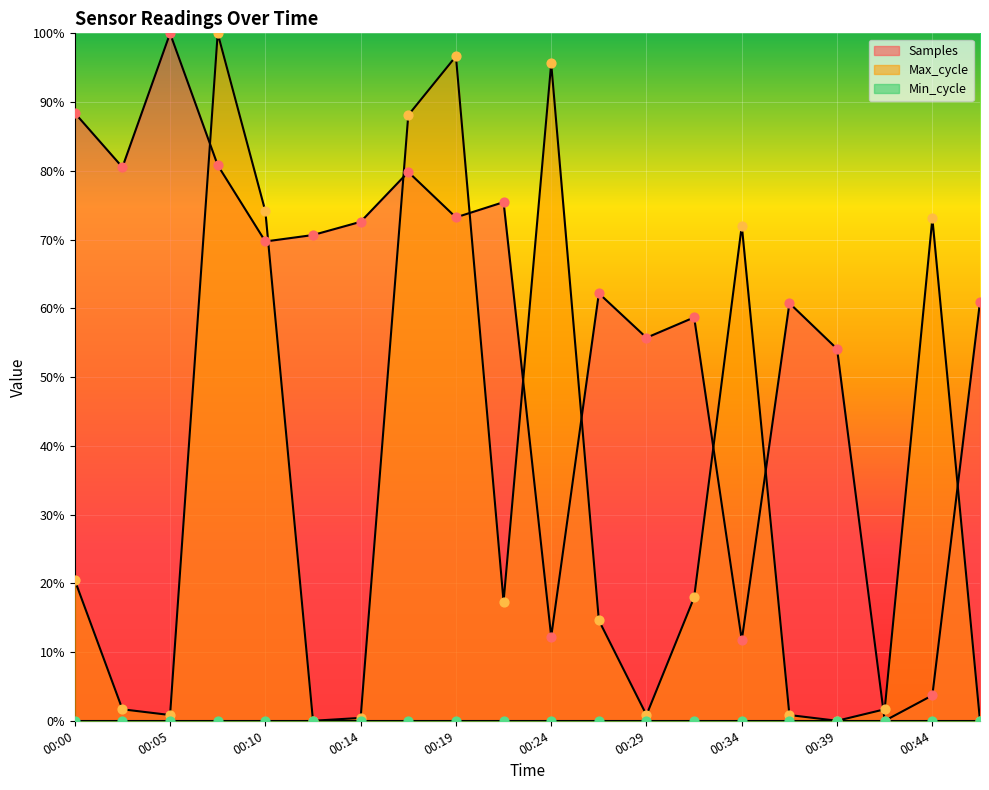

Which series reaches the minimum Y coordinate?

Samples